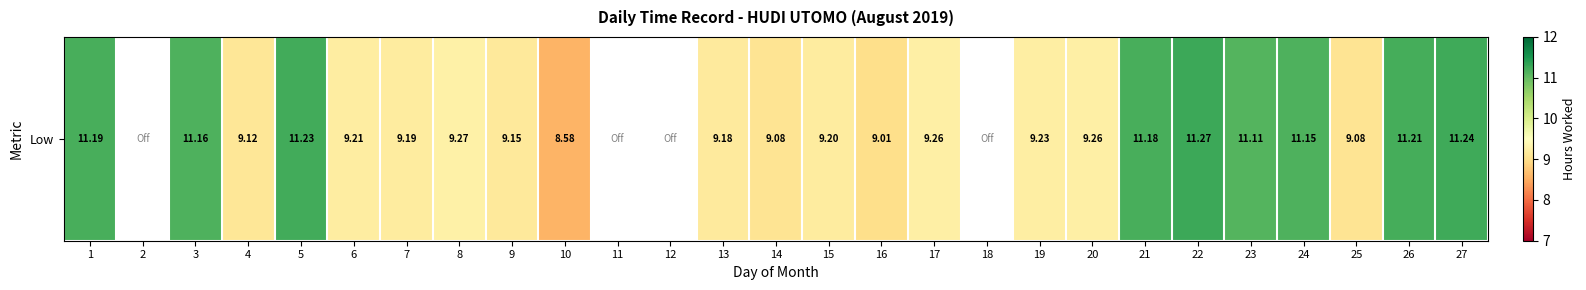

At which category does the chart reach its peak across all series?

22